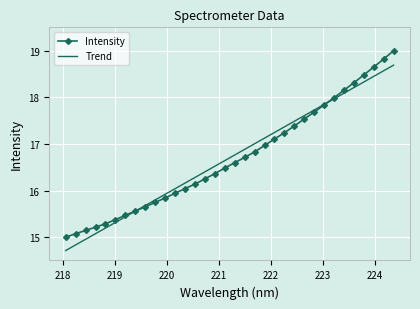

What is the smallest value displayed?

14.7